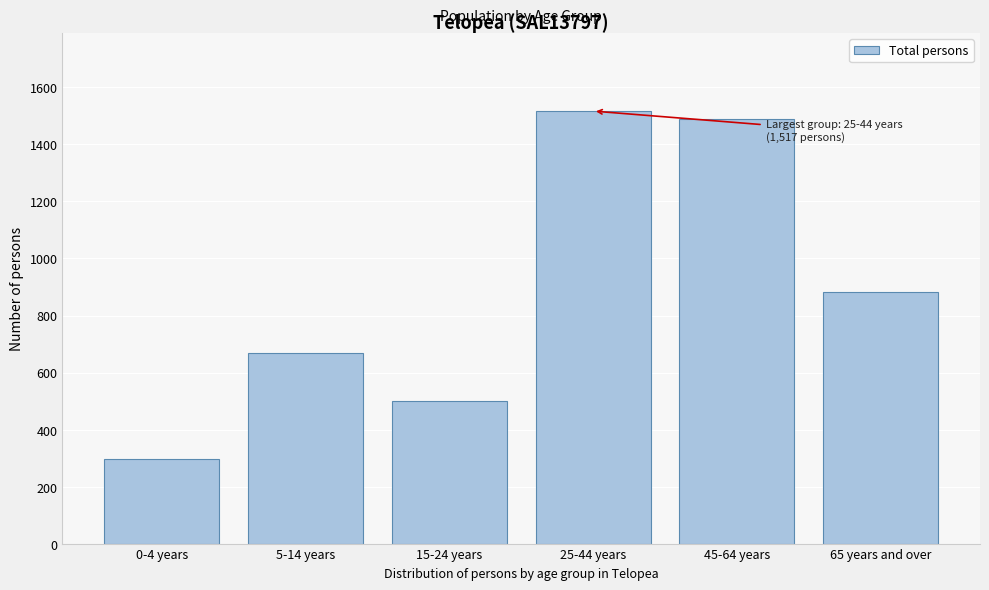

Reading right to left, transcribe all the data shown in this chart.

881	1490	1517	499	670	298